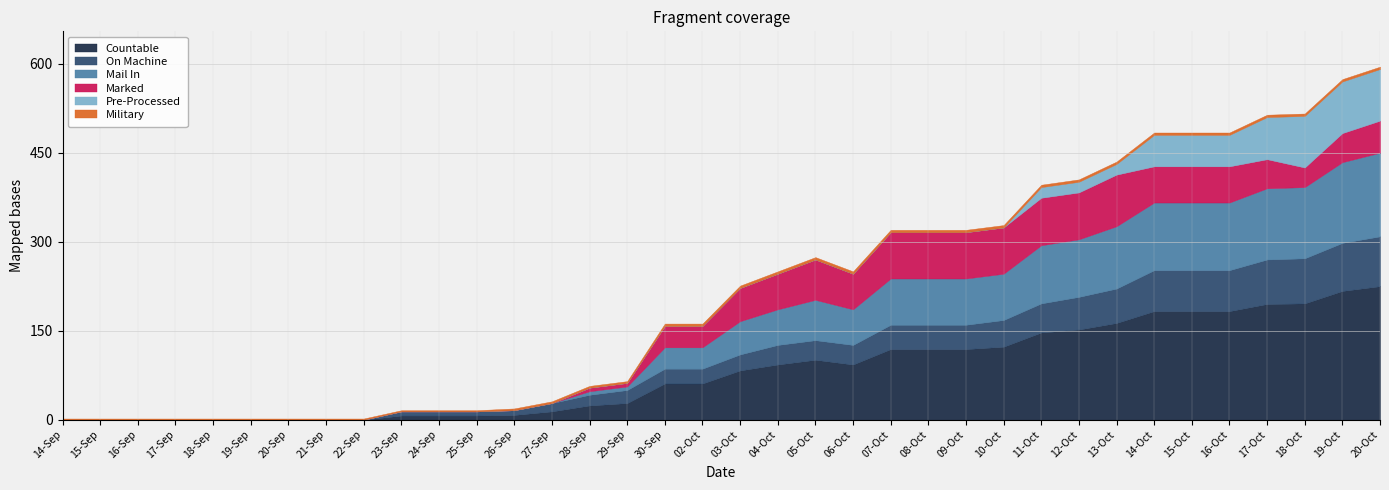

Where is the first local minimum for MAIL_IN?

06-Oct